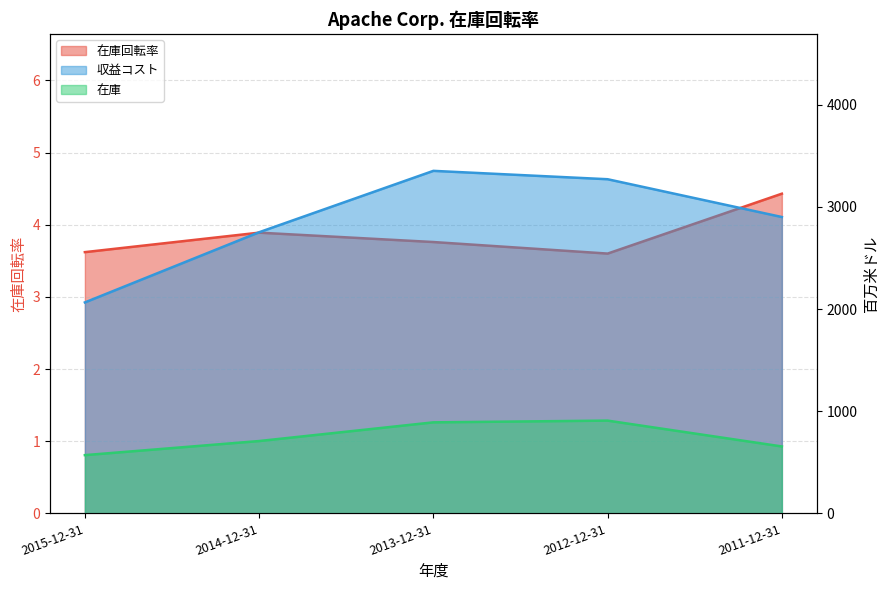

At which category is the sum across all series the highest?

2013-12-31